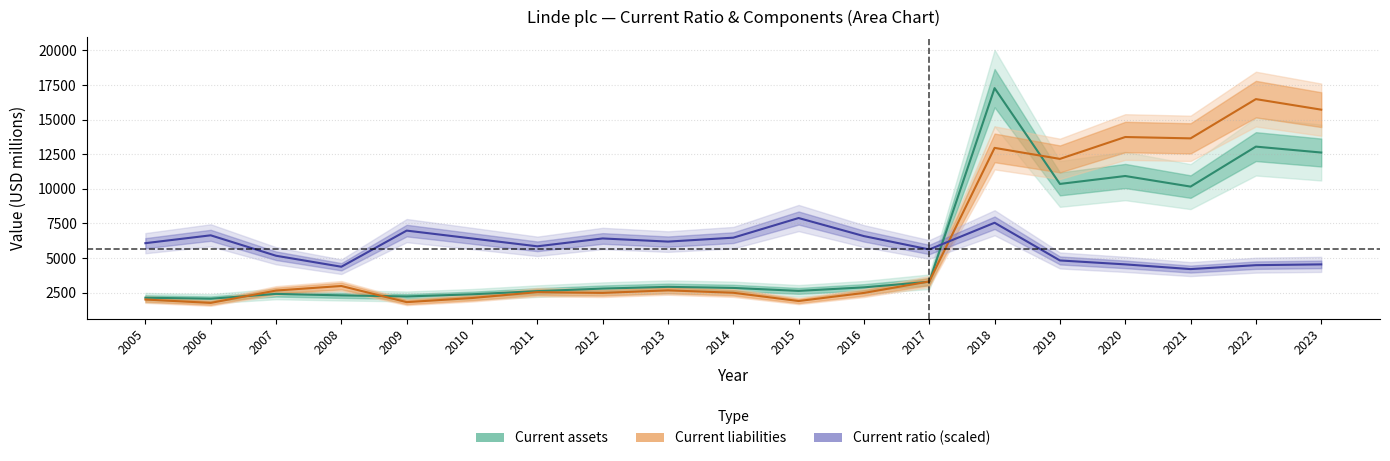

What is the difference between the Current assets values at 2014 and 2013?

77.0